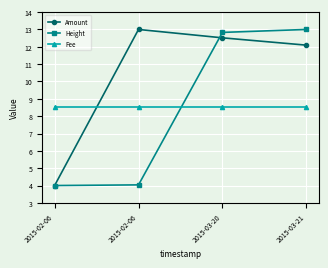

Where is Height nearest to the value 8?

2015-02-06